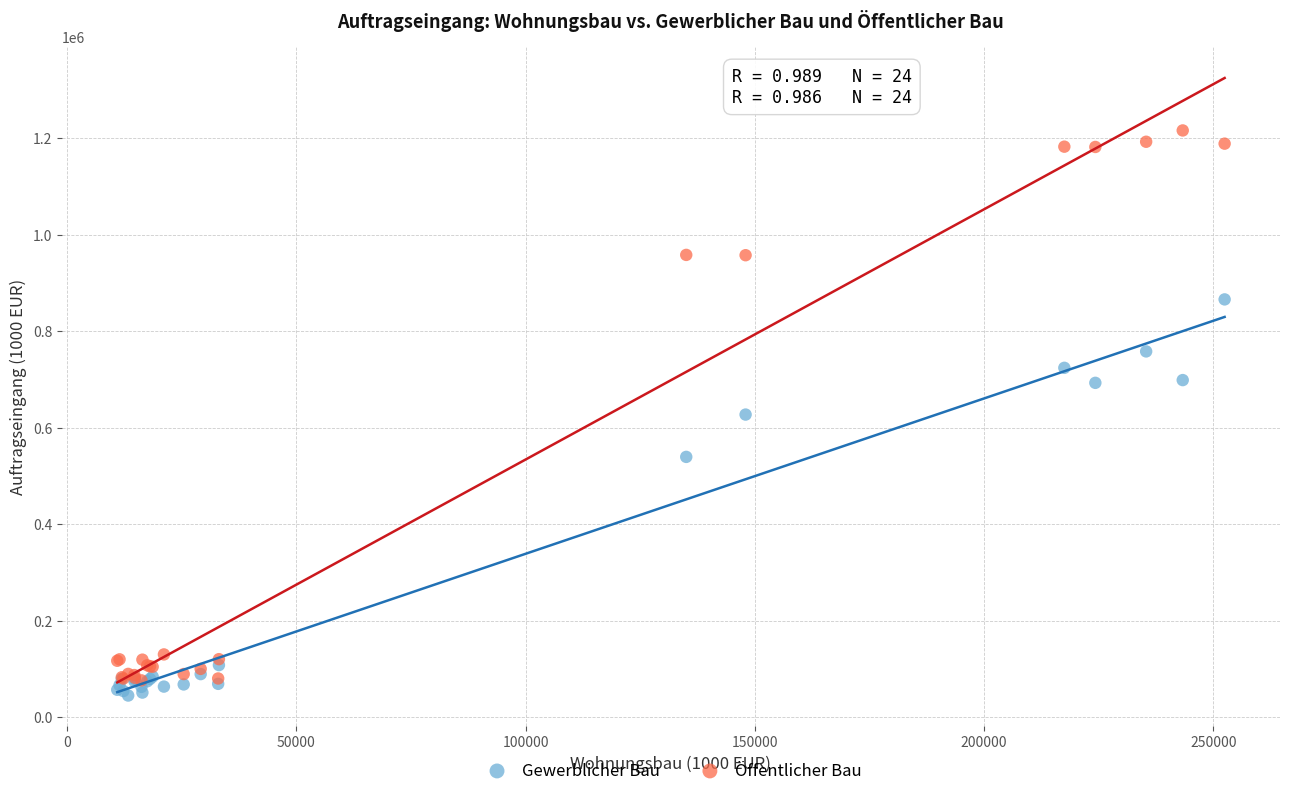

In the Gewerblicher Bau series, what Y value is closest to 455645?

539763.3